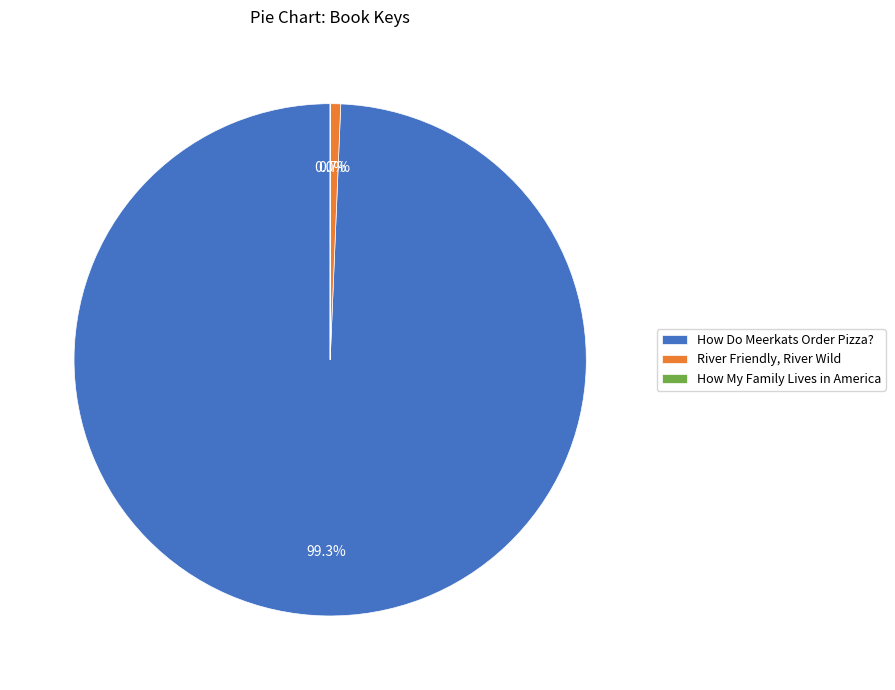

To the nearest percent, what is the average slice percentage?

33%